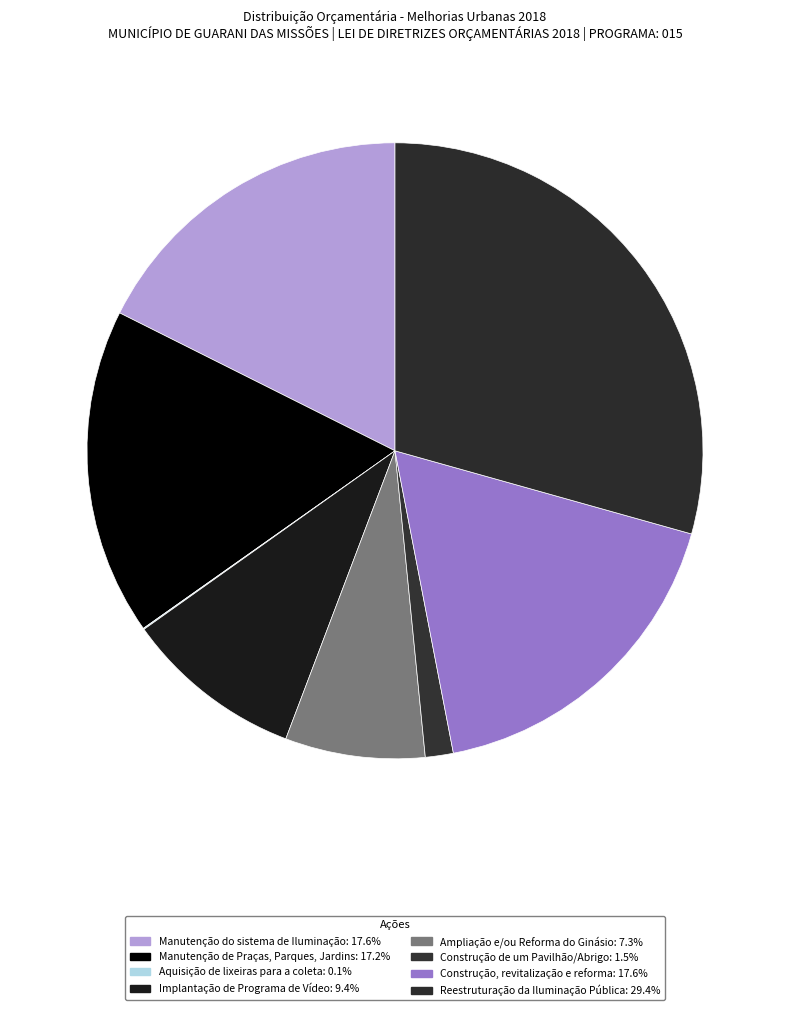

Rank the categories by value from highest to lowest.

Reestruturação da Iluminação Pública, Manutenção do sistema de Iluminação, Construção, revitalização e reforma, Manutenção de Praças, Parques, Jardins, Implantação de Programa de Vídeo, Ampliação e/ou Reforma do Ginásio, Construção de um Pavilhão/Abrigo, Aquisição de lixeiras para a coleta